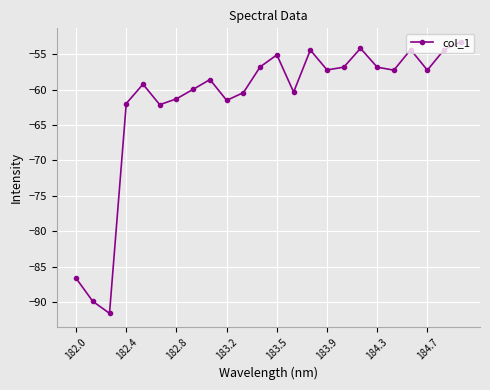

How many points are lower than both their immediate neighbors (excluding endpoints)?

7